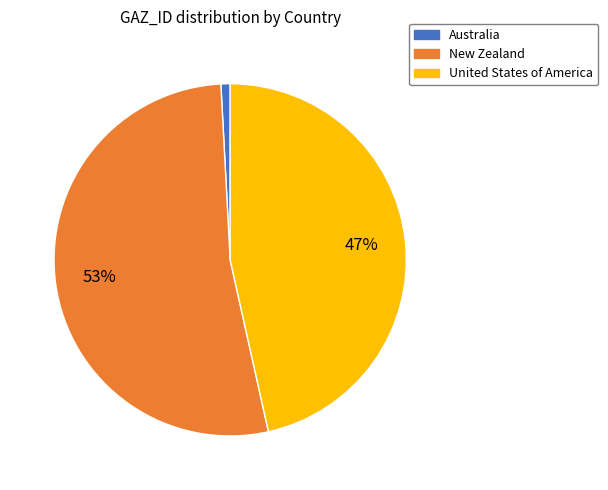

What is the majority slice?

New Zealand